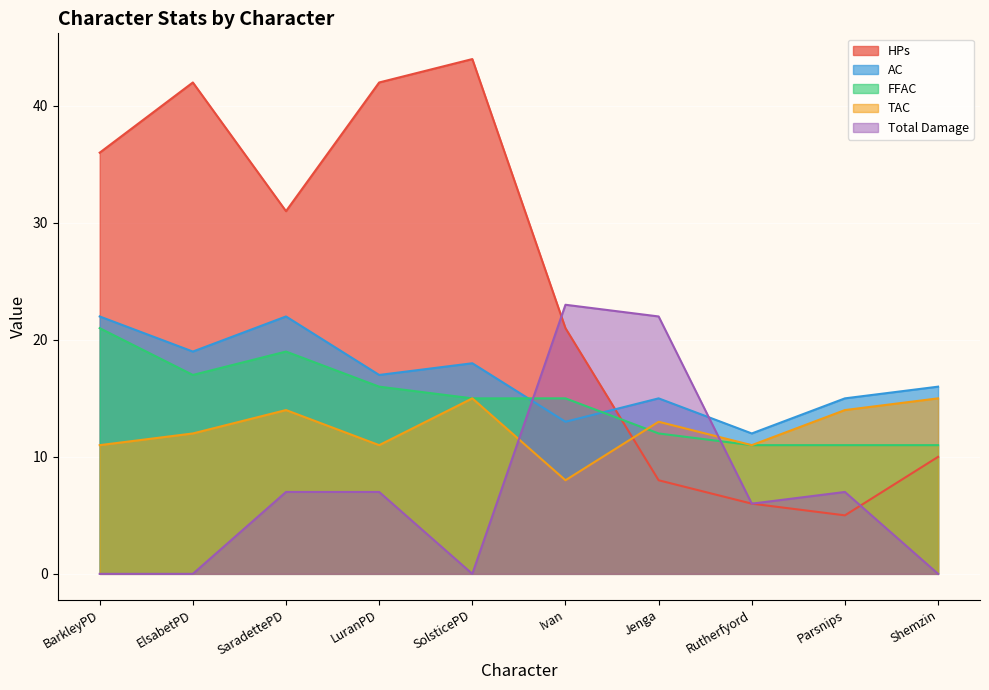

Count the number of data series in this chart.

5